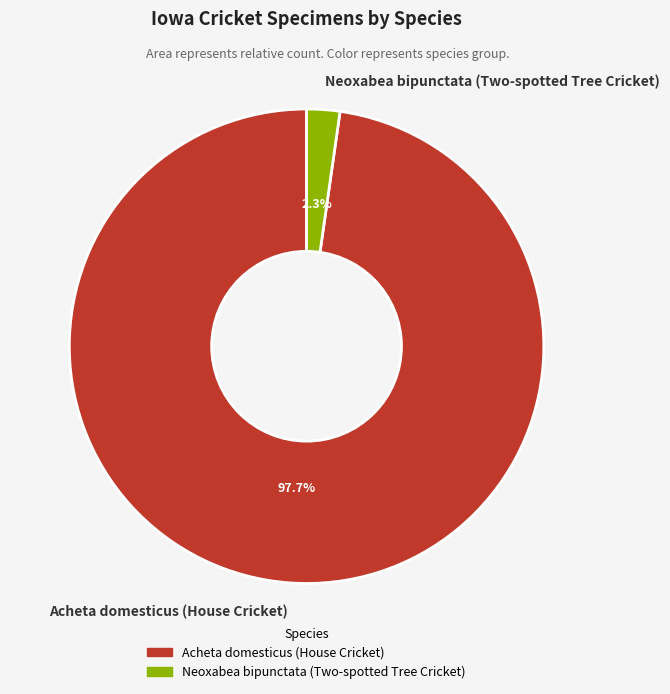

How many segments does this pie chart have?

2